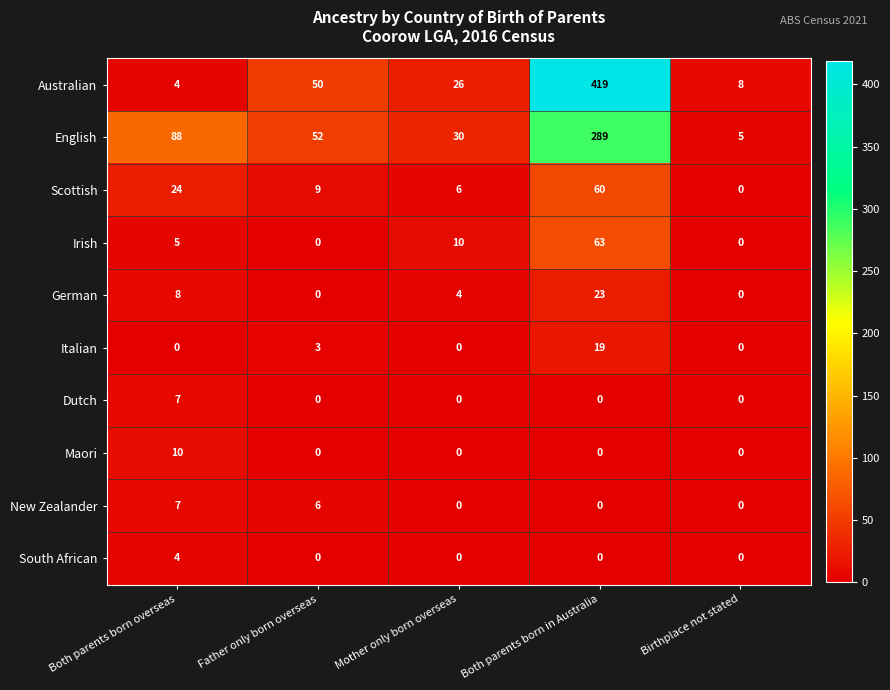

The Australian series shows 419 at Both parents born in Australia. True or false?

True